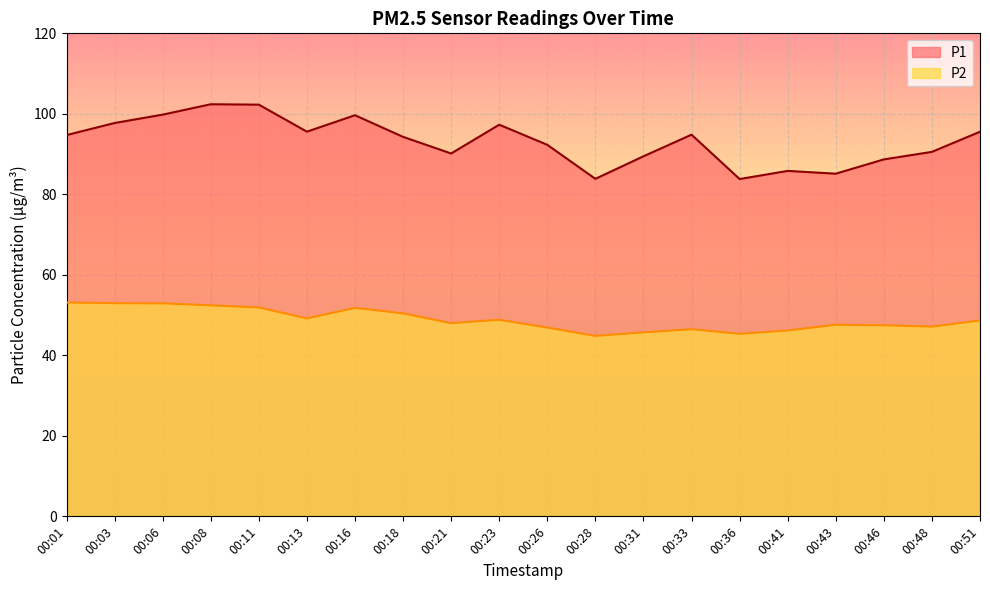

How many values in the P1 series exceed 94?

11